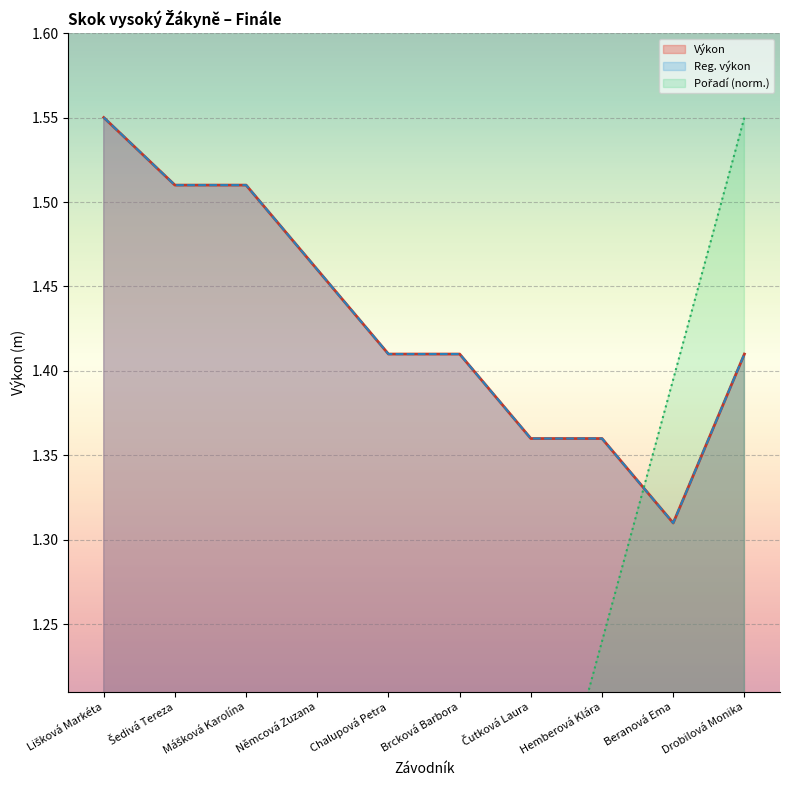

Rank the categories by Reg. výkon value from lowest to highest.

Beranová Ema, Čutková Laura, Hemberová Klára, Chalupová Petra, Brcková Barbora, Drobilová Monika, Němcová Zuzana, Šedivá Tereza, Mášková Karolína, Lišková Markéta